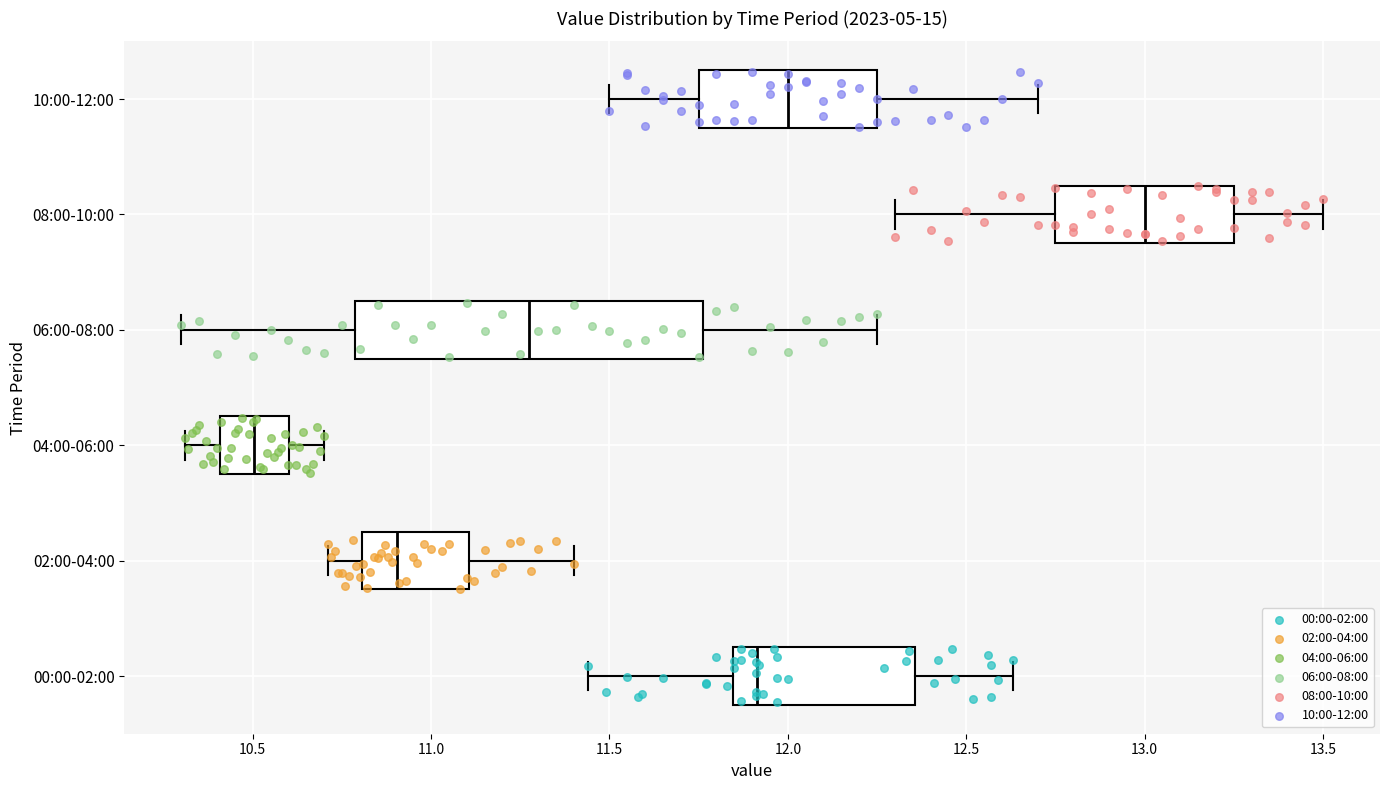

Which box's median line is the furthest to the left?

04:00-06:00